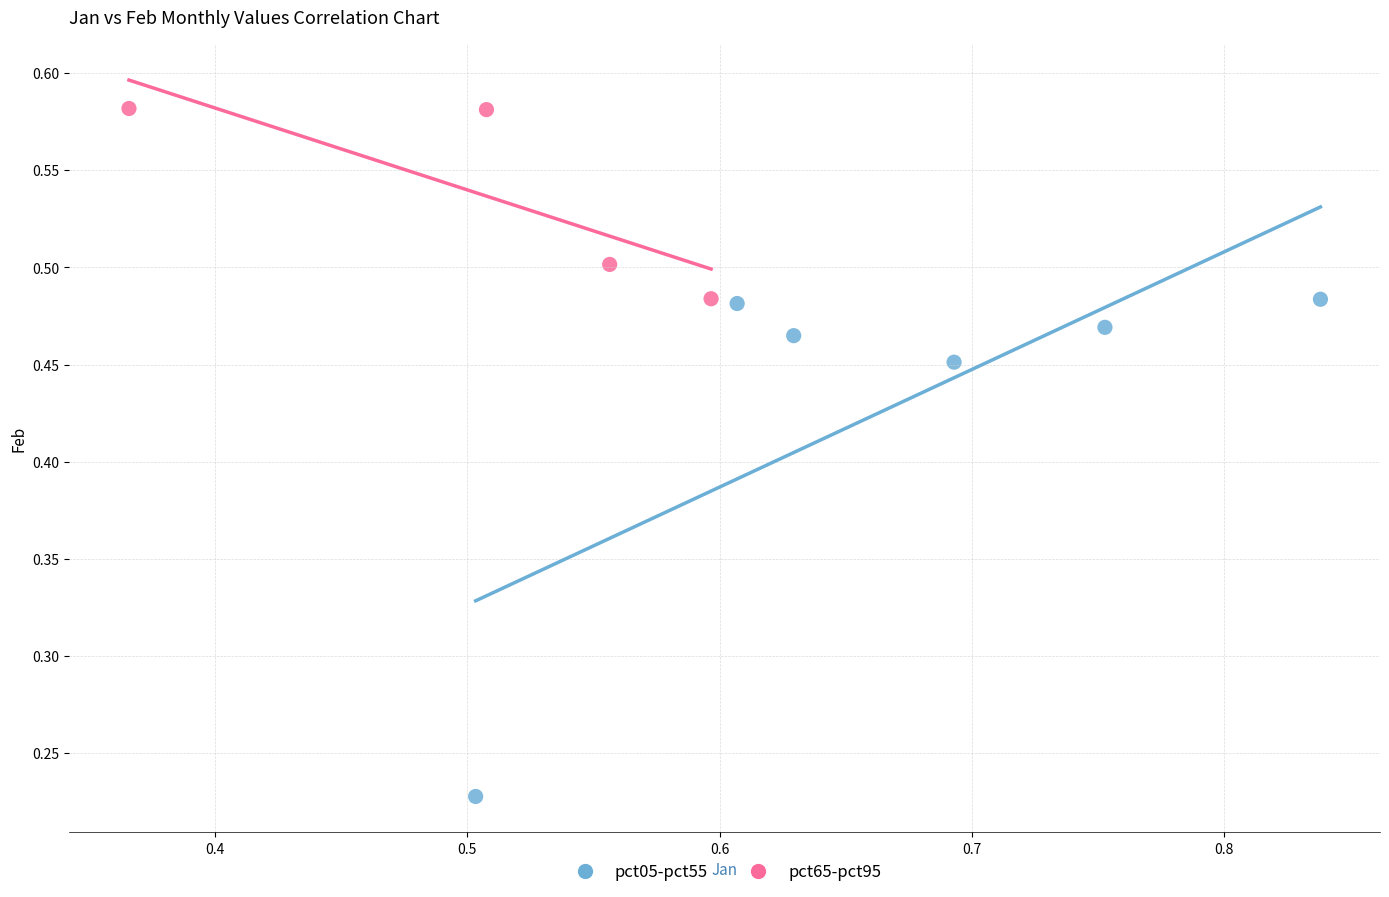

Which series reaches the maximum Y coordinate?

pct65-pct95